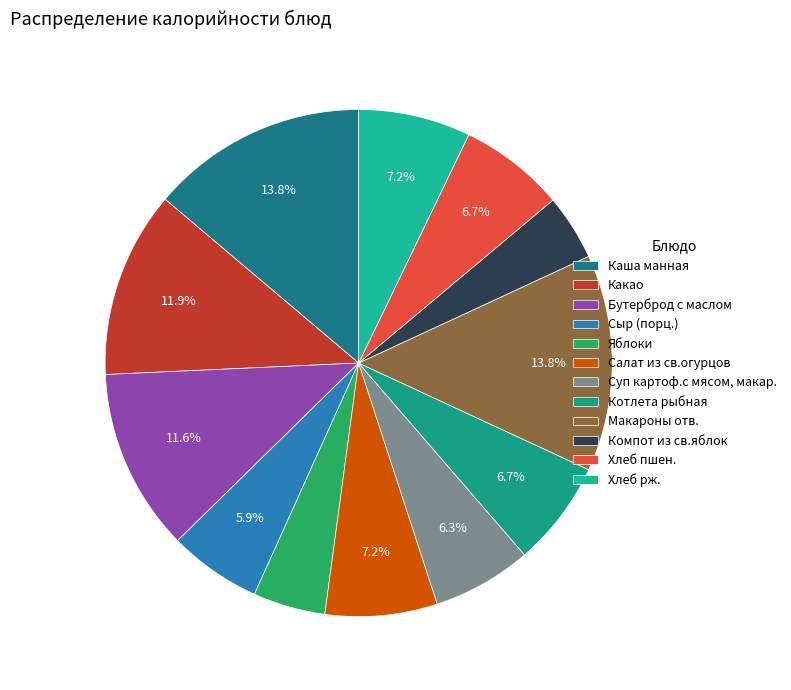

Is it true that Бутерброд с маслом is 26% of the pie?

False